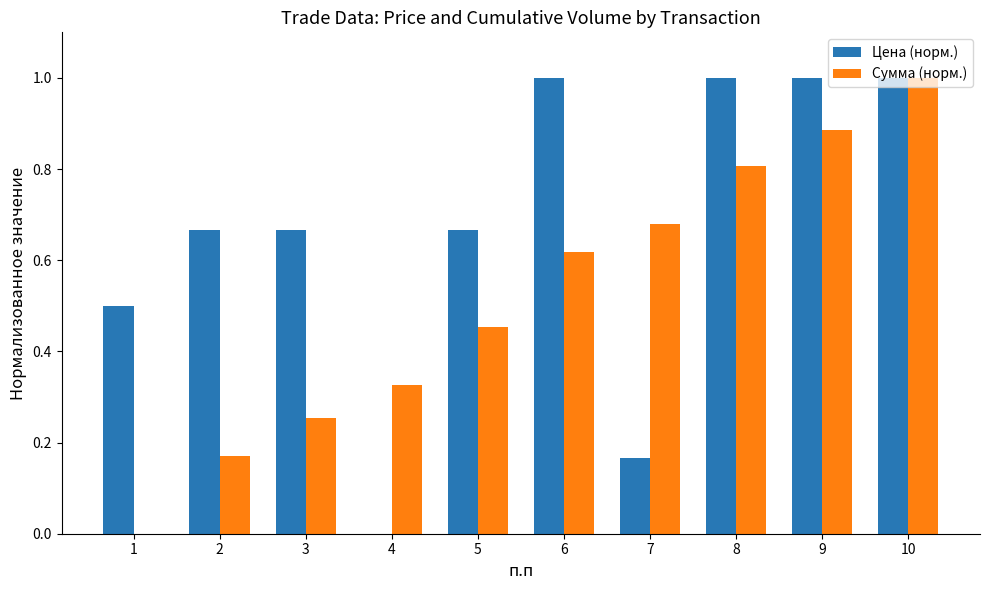

Between 1 and 9, which series saw the biggest shift?

Сумма (норм.)